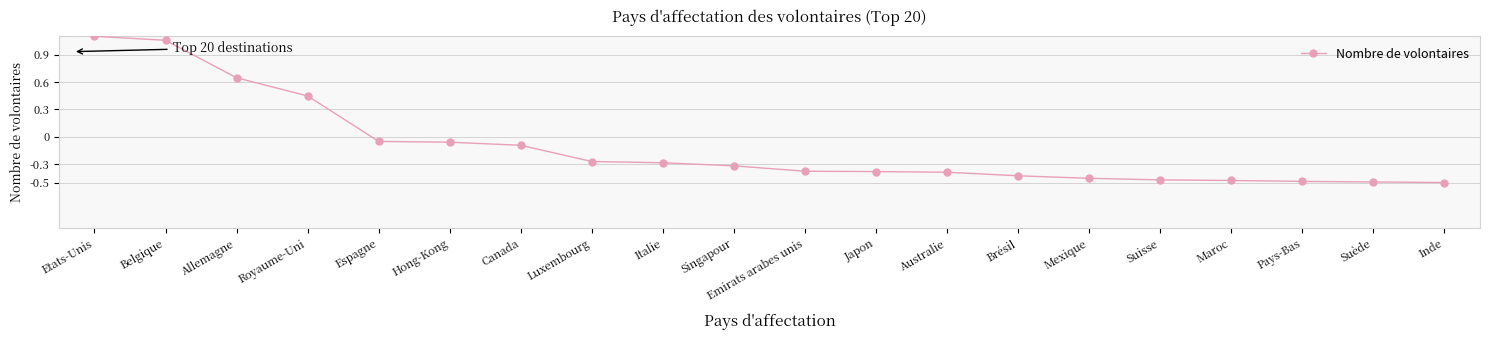

The value at Italie is -0.3. True or false?

True